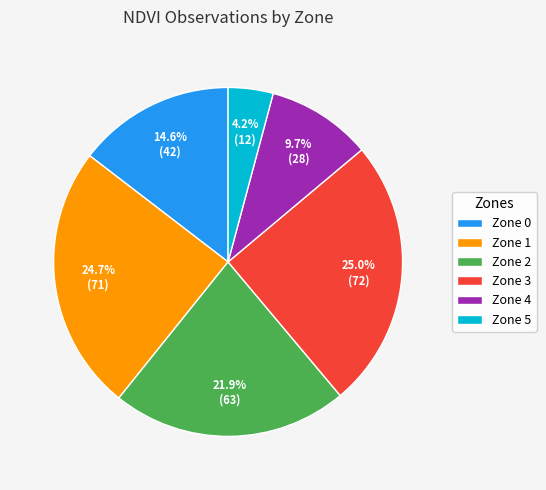

Is there any slice that represents more than half of the pie?

No